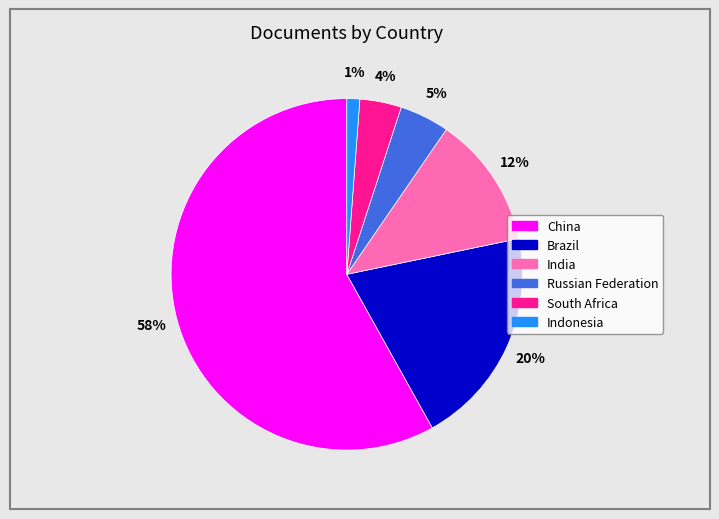

What is the largest slice in the pie chart?

China